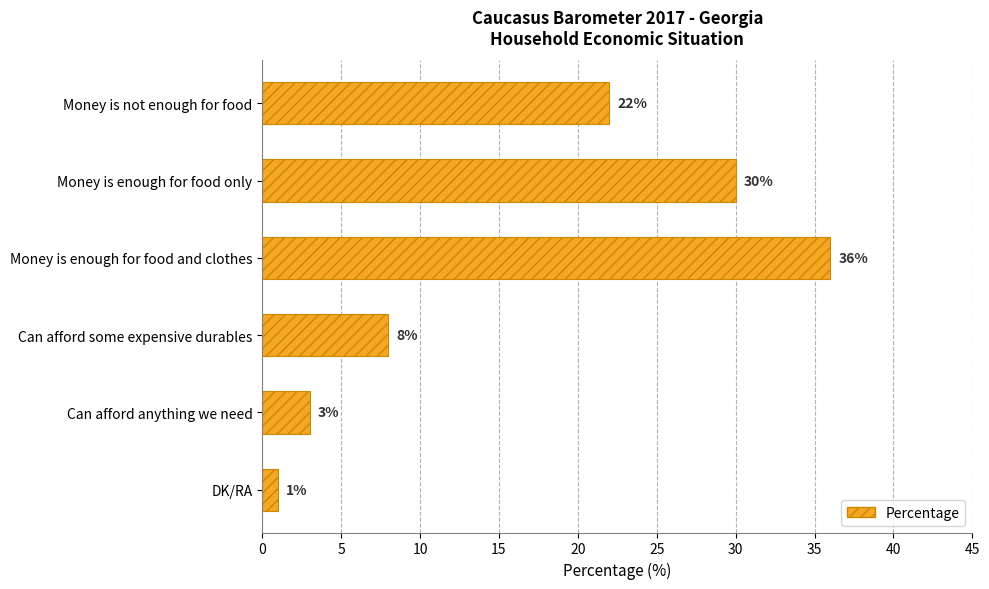

What is the minimum value shown in the chart?

1